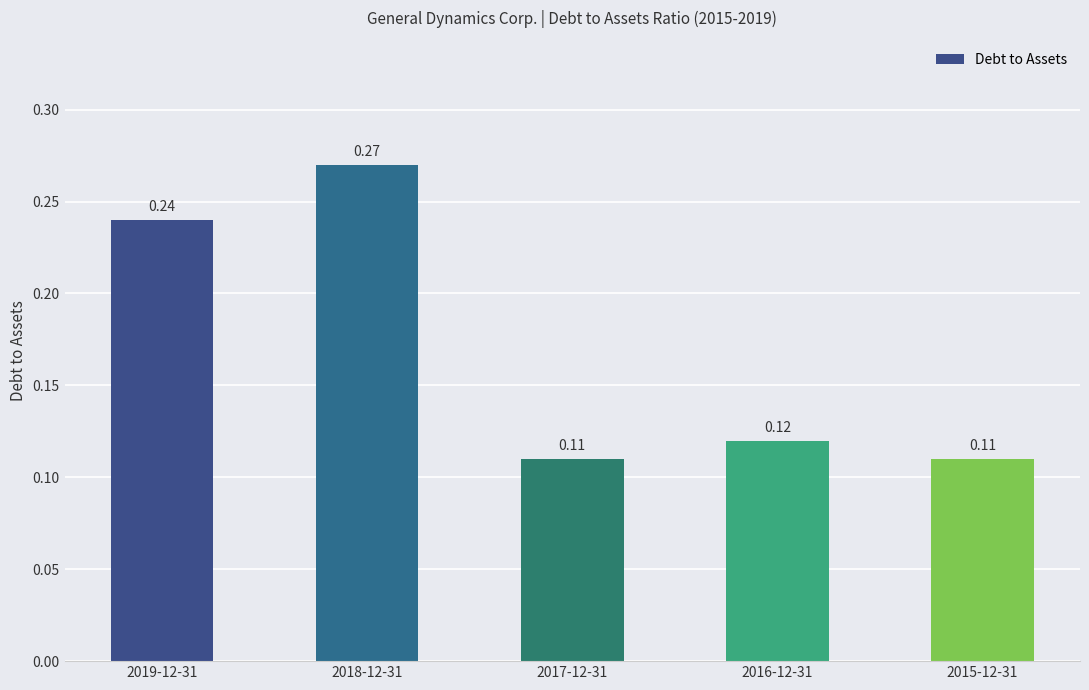

Count the values in the range 0 to 1.

5